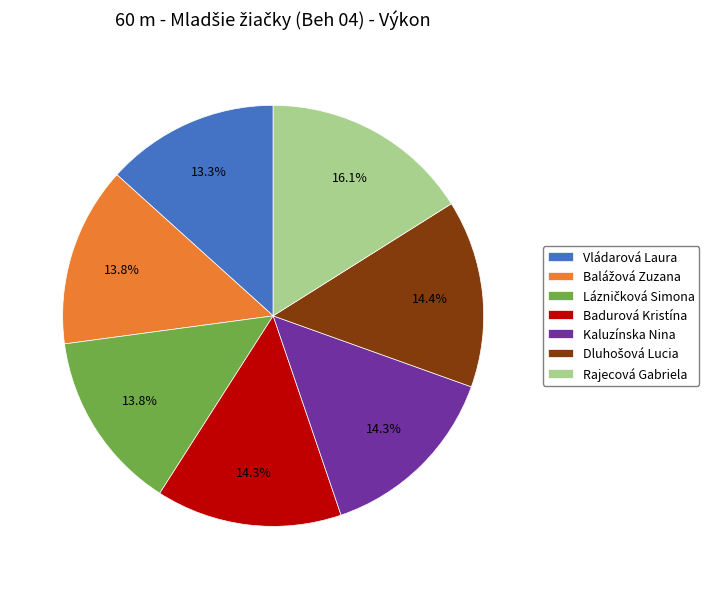

What percentage do Rajecová Gabriela and Kaluzínska Nina together represent?

30.4%